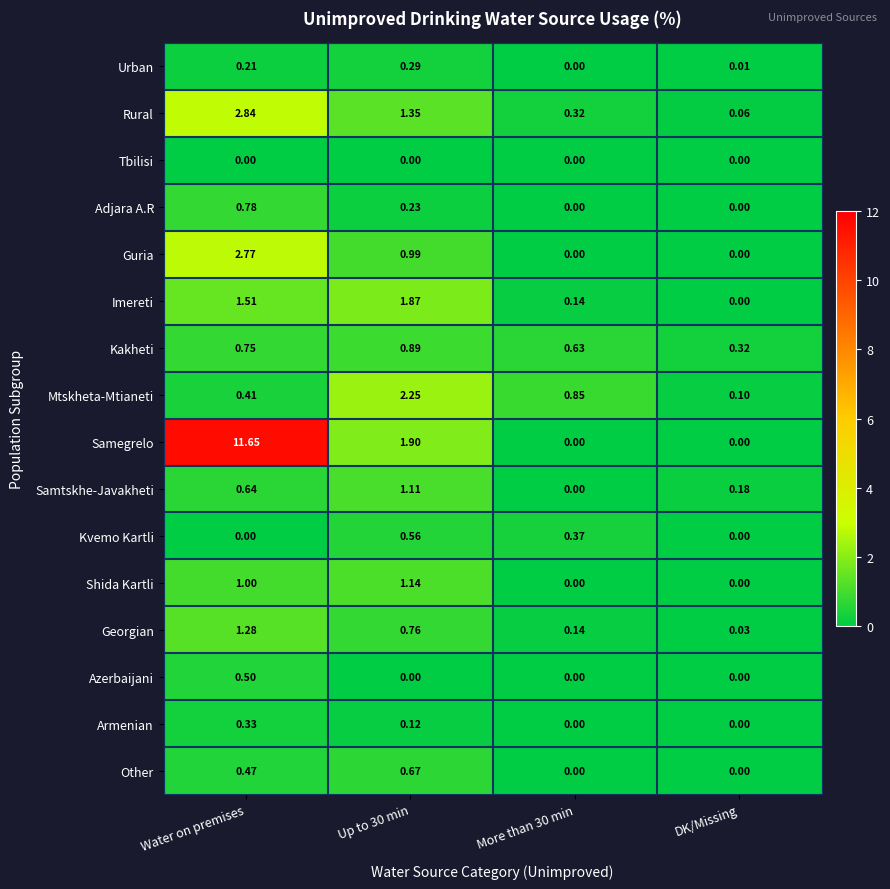

At which category is the sum across all series the highest?

Water on premises